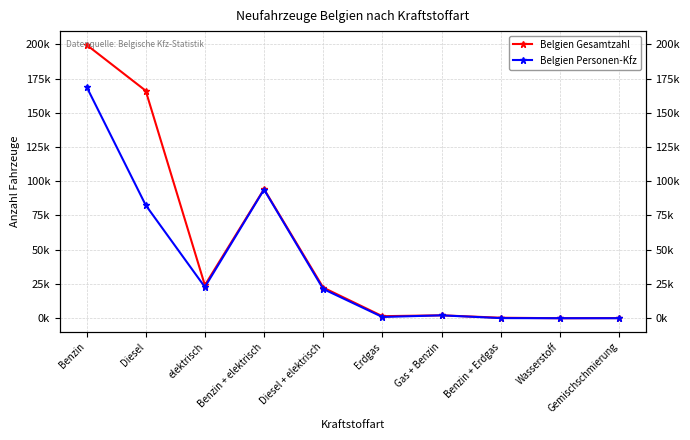

True or false: Belgien Gesamtzahl and Belgien Personen-Kfz intersect in this chart.

False